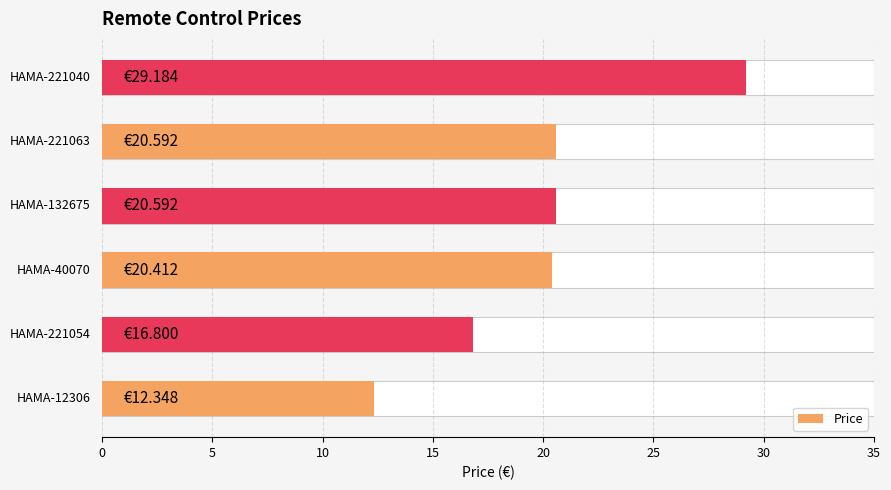

Are the bars horizontal?

Yes